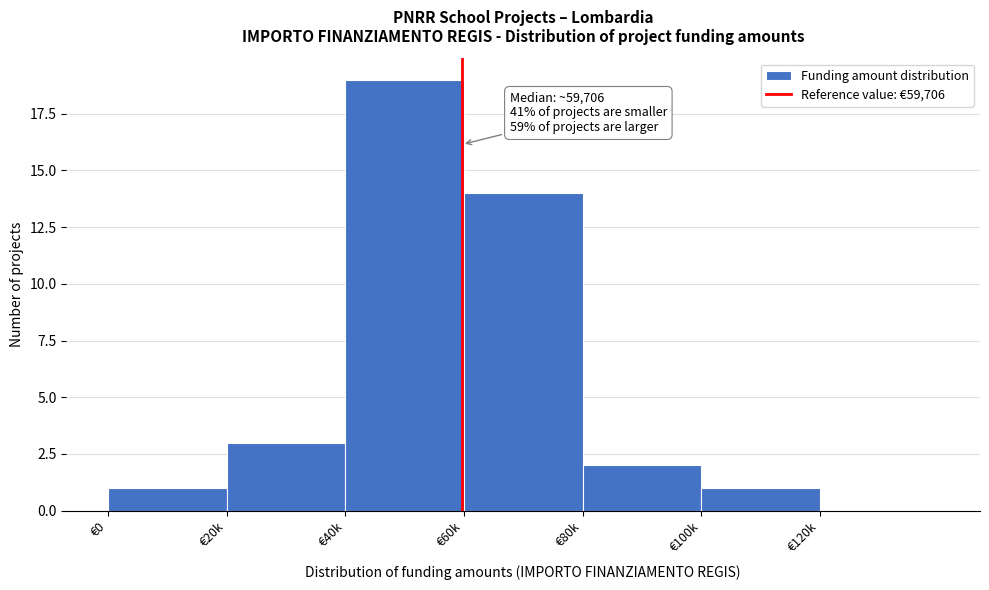

Reading left to right, what are all the values shown in this chart?

€0=1	€20k=3	€40k=19	€60k=14	€80k=2	€100k=1	€120k=0